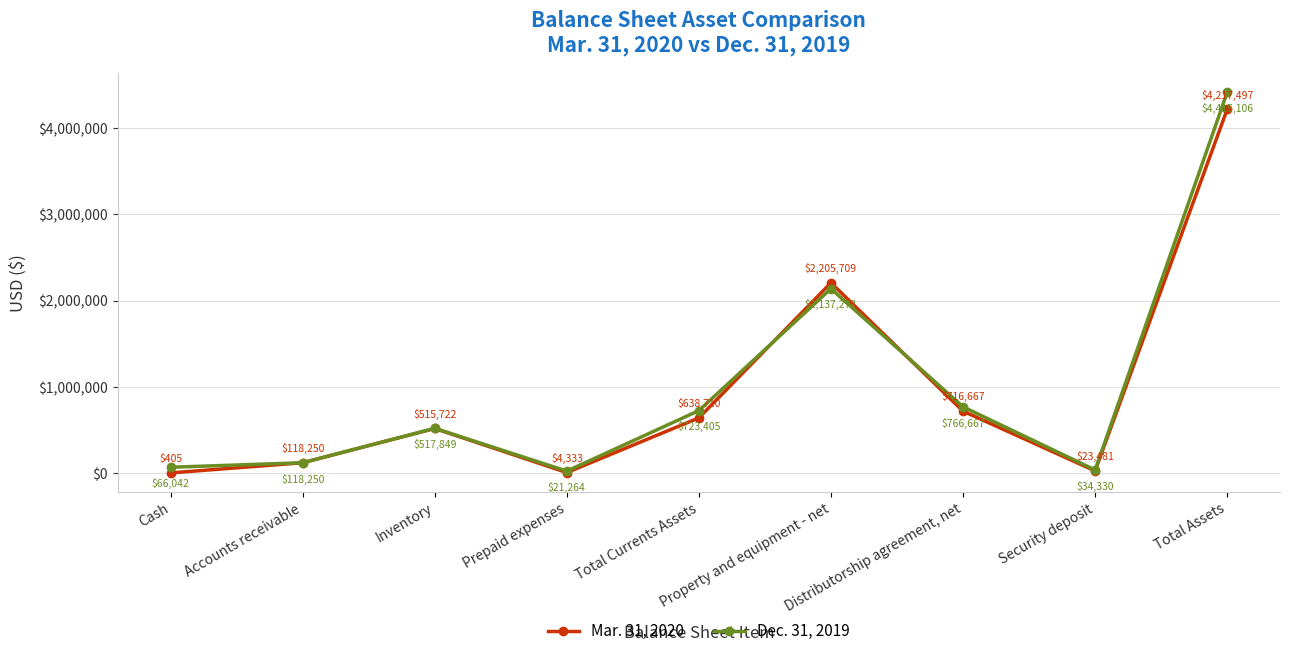

Is the value of Dec. 31, 2019 at Cash greater than the value of Mar. 31, 2020 at Inventory?

No